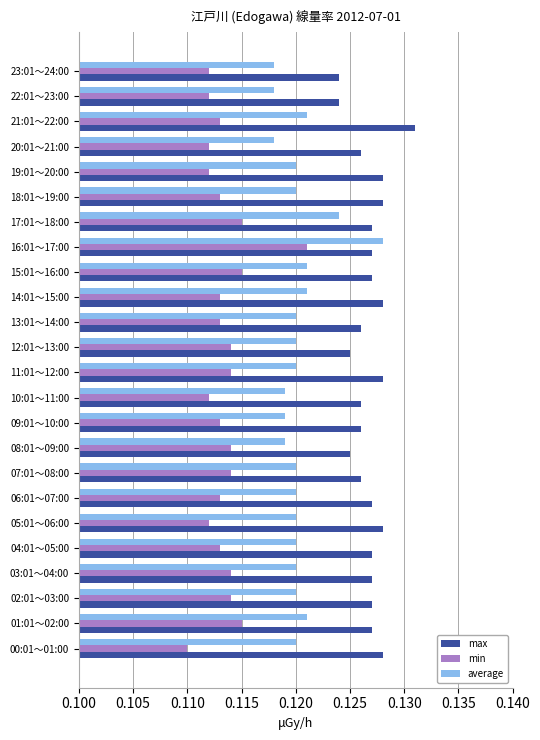

At which category is the sum across all series the highest?

16:01～17:00